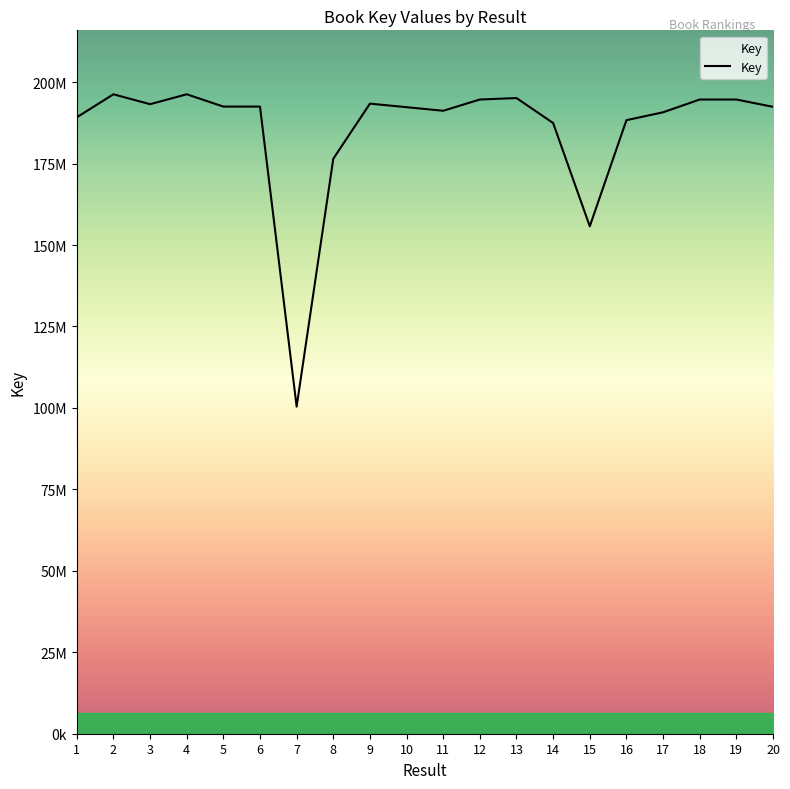

Does the chart display data point markers on the line(s)?

No